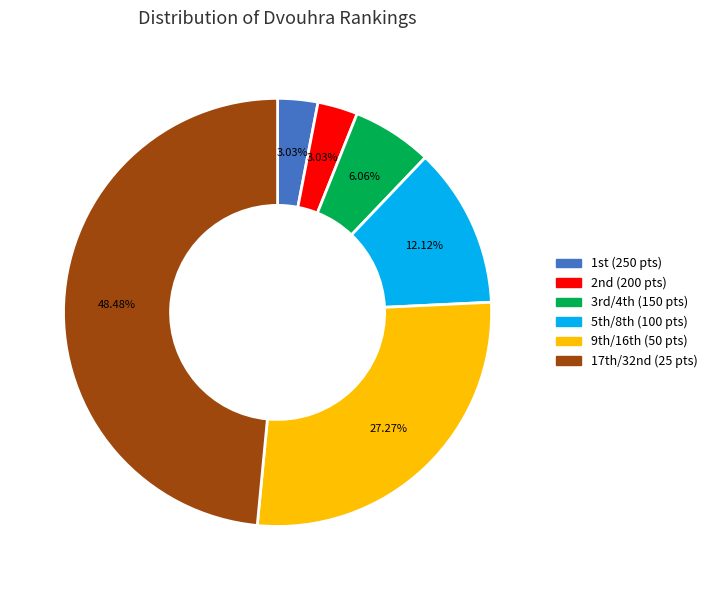

Does any single category account for the majority?

No